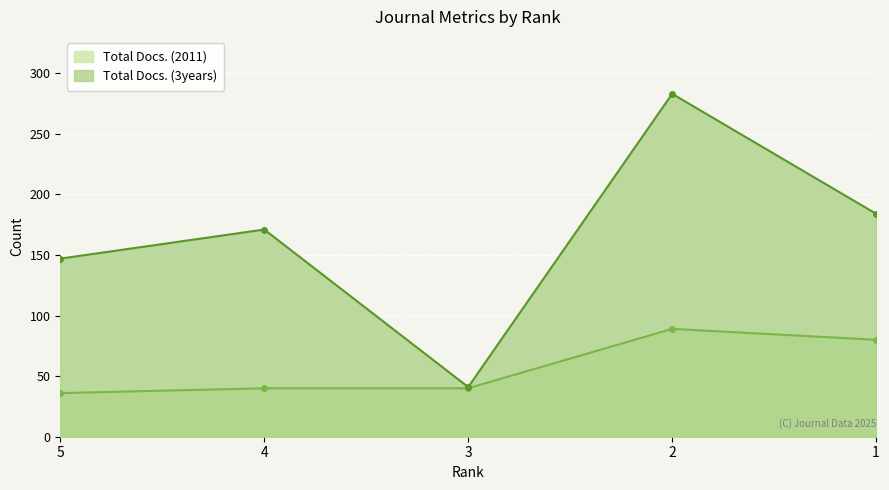

What is the value of the Total Docs. (2011) point at the 2nd from the left?

40